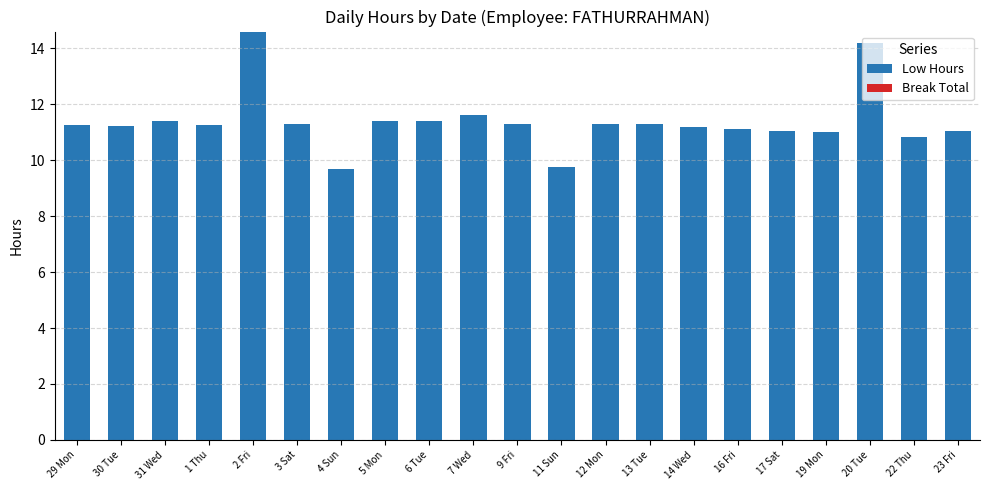

What is the difference between the maximum and minimum values?

4.9